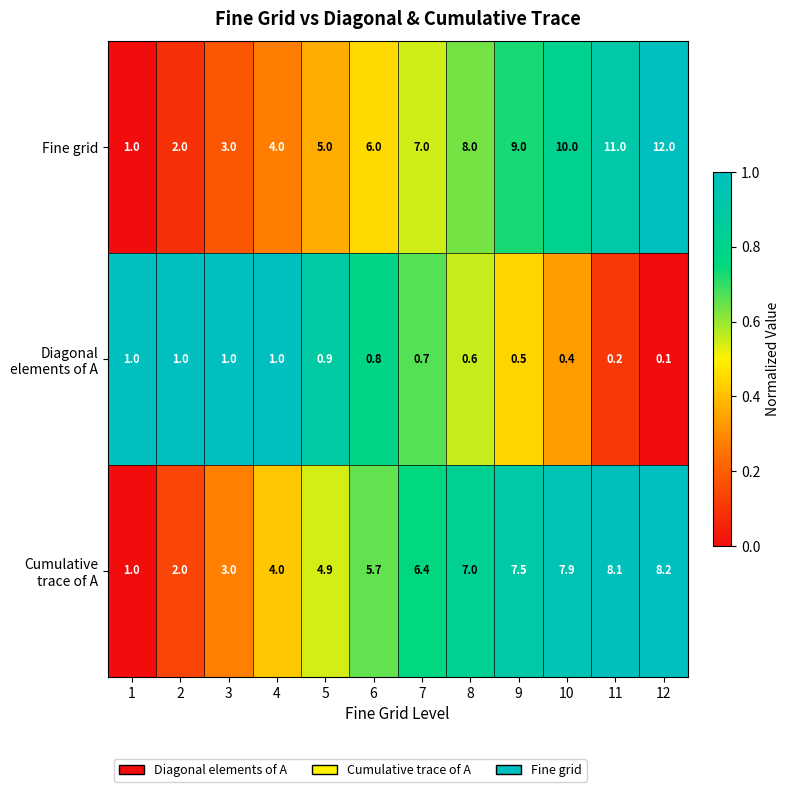

Which series has the largest range (max minus min)?

Fine grid